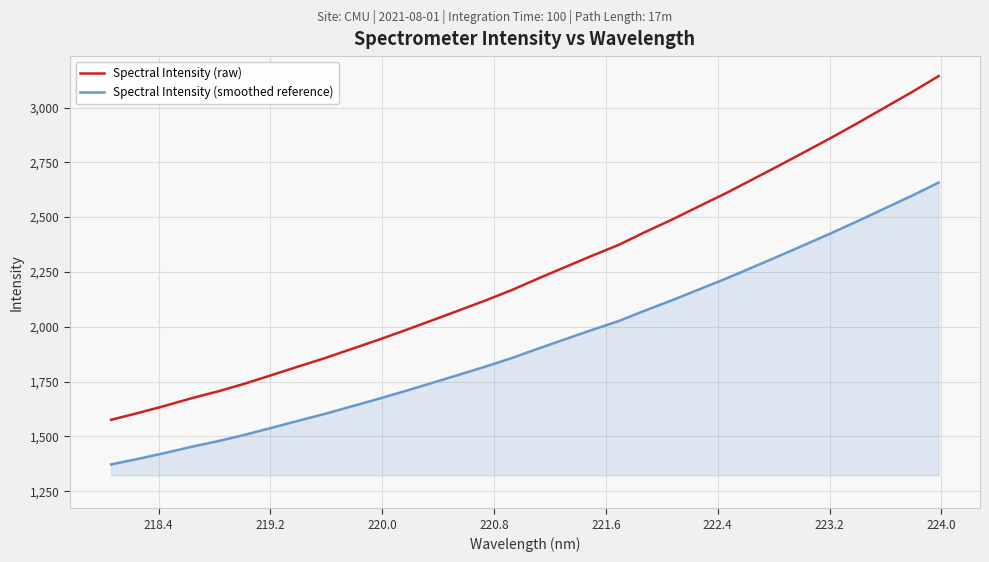

At how many categories does at least one series exceed 2290?

14